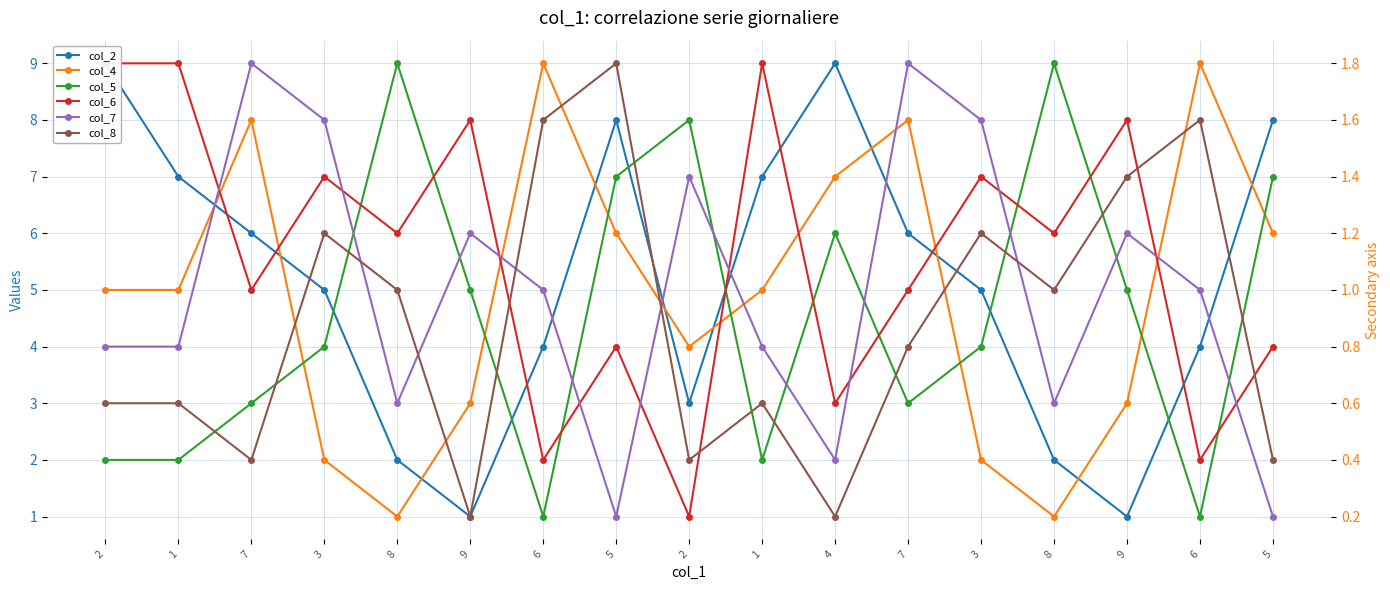

True or false: col_6 and col_5 intersect in this chart.

True